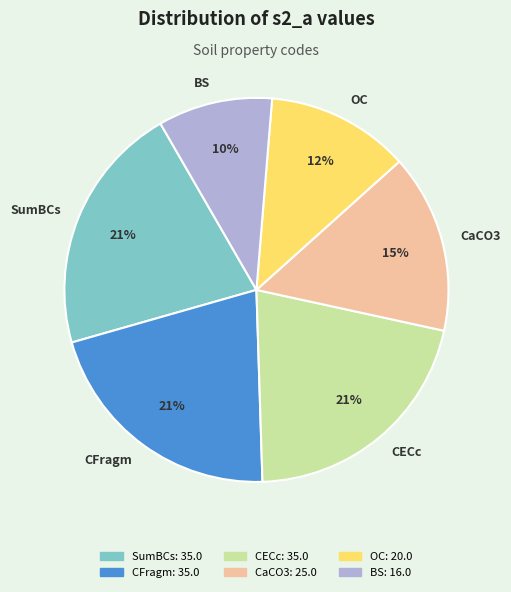

Between OC and SumBCs, which is larger?

SumBCs